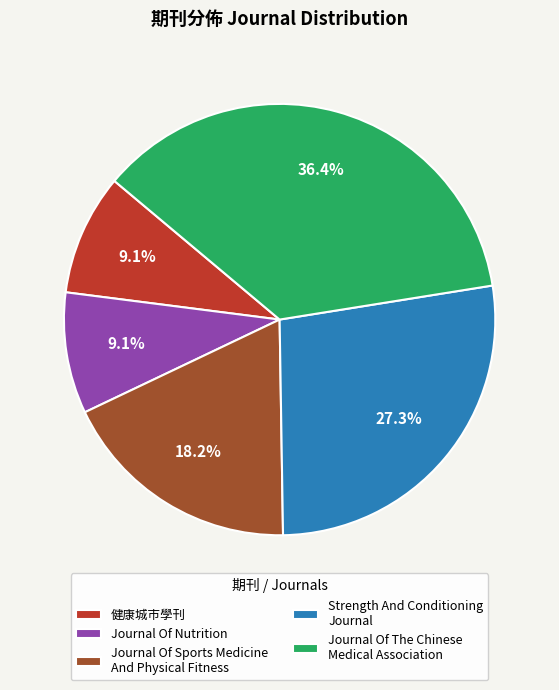

The Journal Of Sports Medicine And Physical Fitness slice represents 18% of the pie. True or false?

True